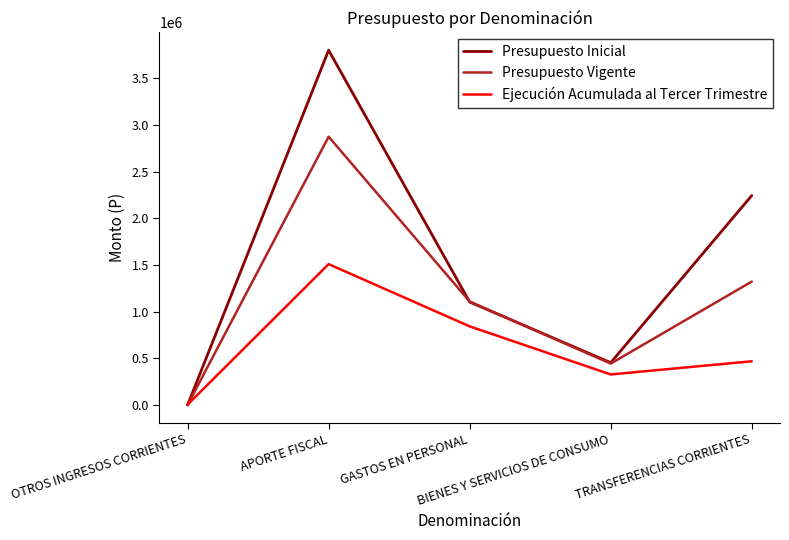

Which series ends up on top after the final intersection of Presupuesto Vigente and Ejecución Acumulada al Tercer Trimestre?

Presupuesto Vigente